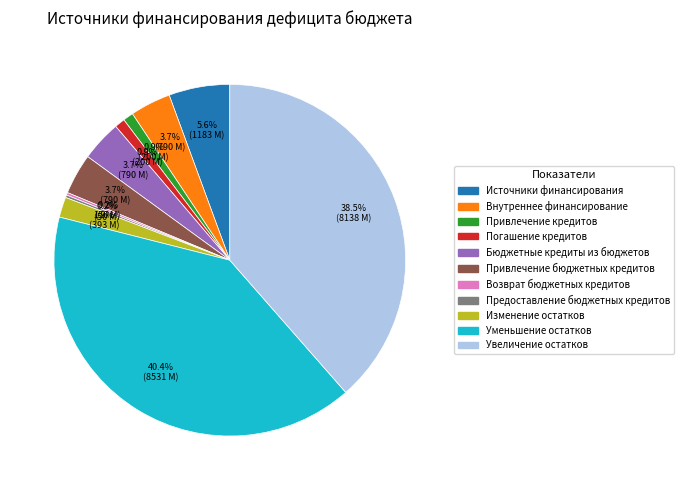

Does any single category account for the majority?

No